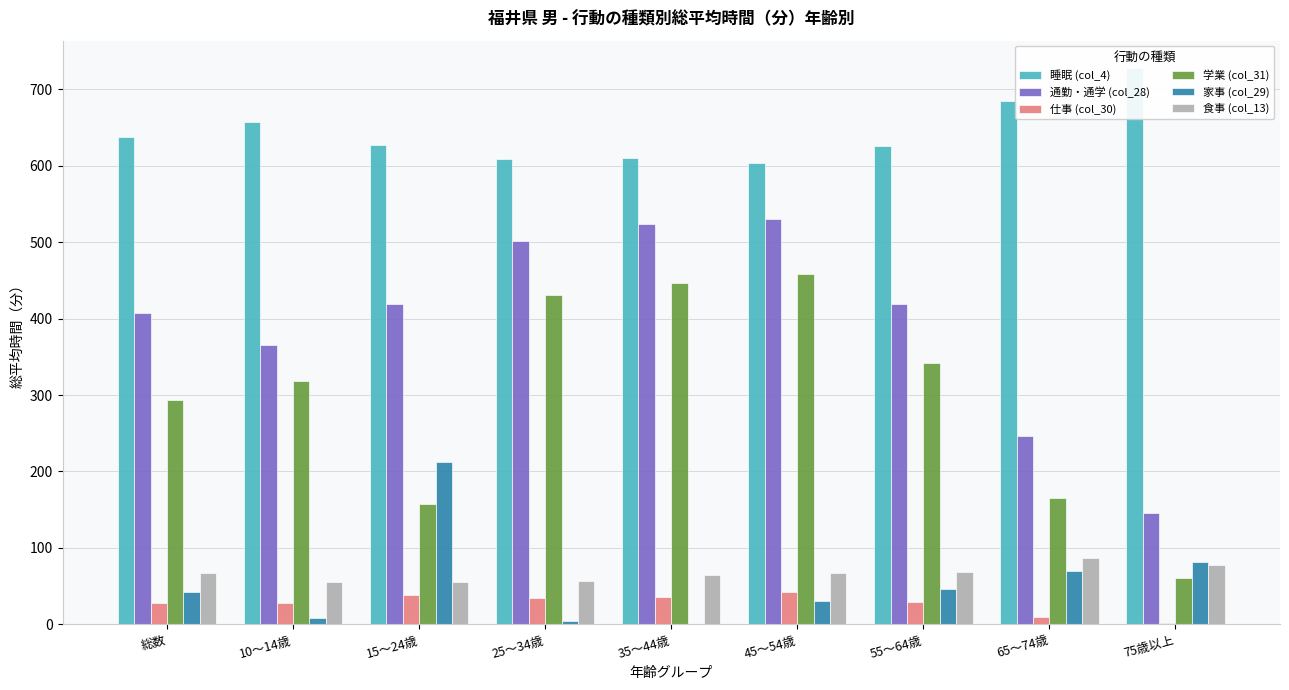

What is the sum of the 睡眠 (col_4) values at 25～34歳 and 75歳以上?

1335